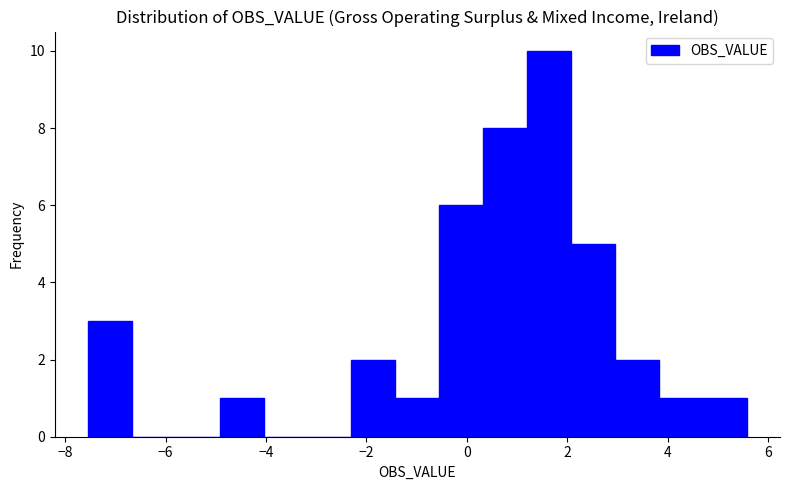

What is the height of the bar covering -7.6 to -6.6 on the x-axis? Neither the bar edges nor the heights are printed on the chart, so give them approximately, as read against the axes.

3